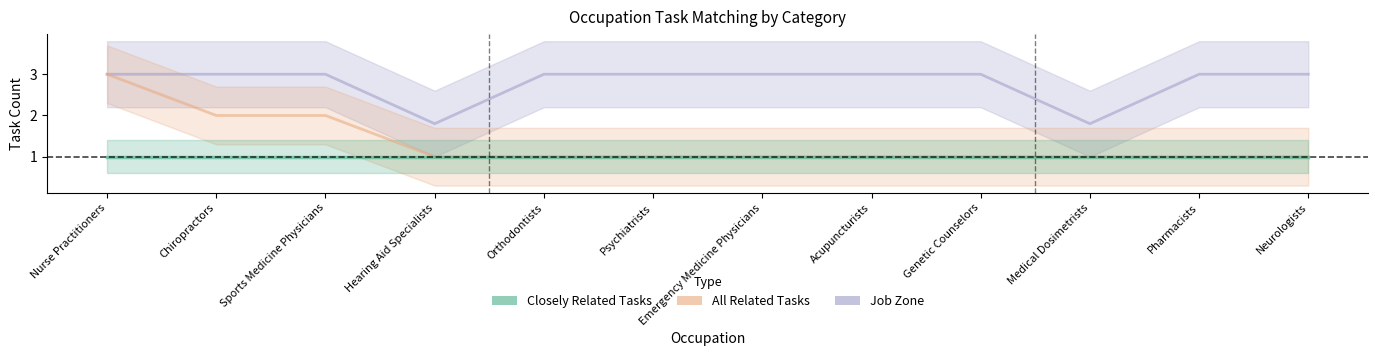

What is the label of the 2nd point from the right?

Pharmacists